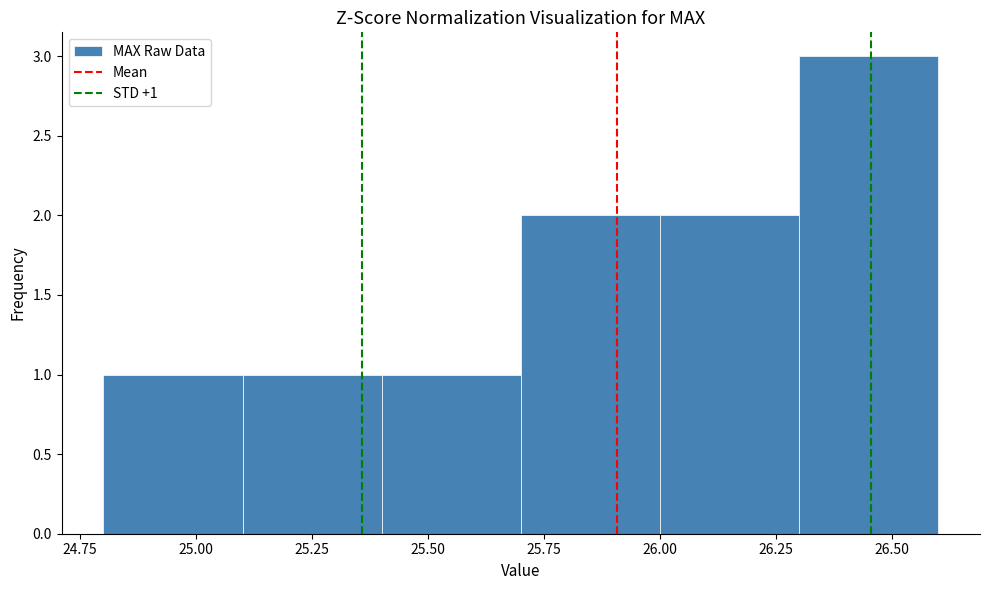

Over which range of the x-axis is the bar tallest?

26.3 to 26.6